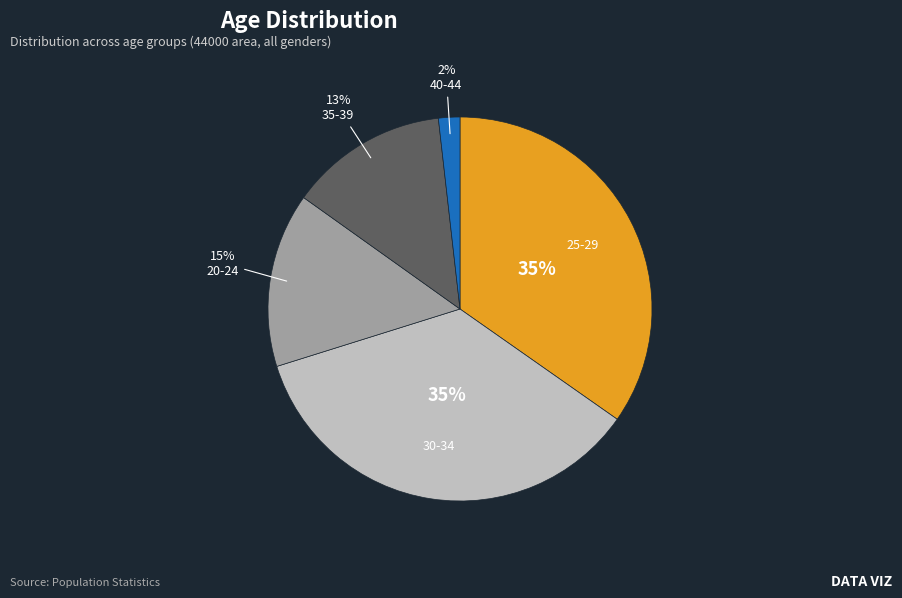

To the nearest percent, what is the average slice percentage?

20%